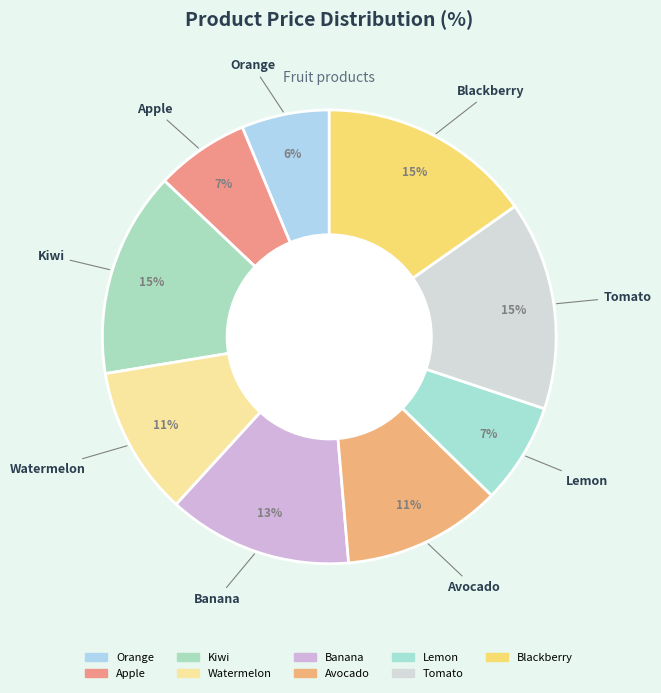

Which slice is the largest?

Blackberry